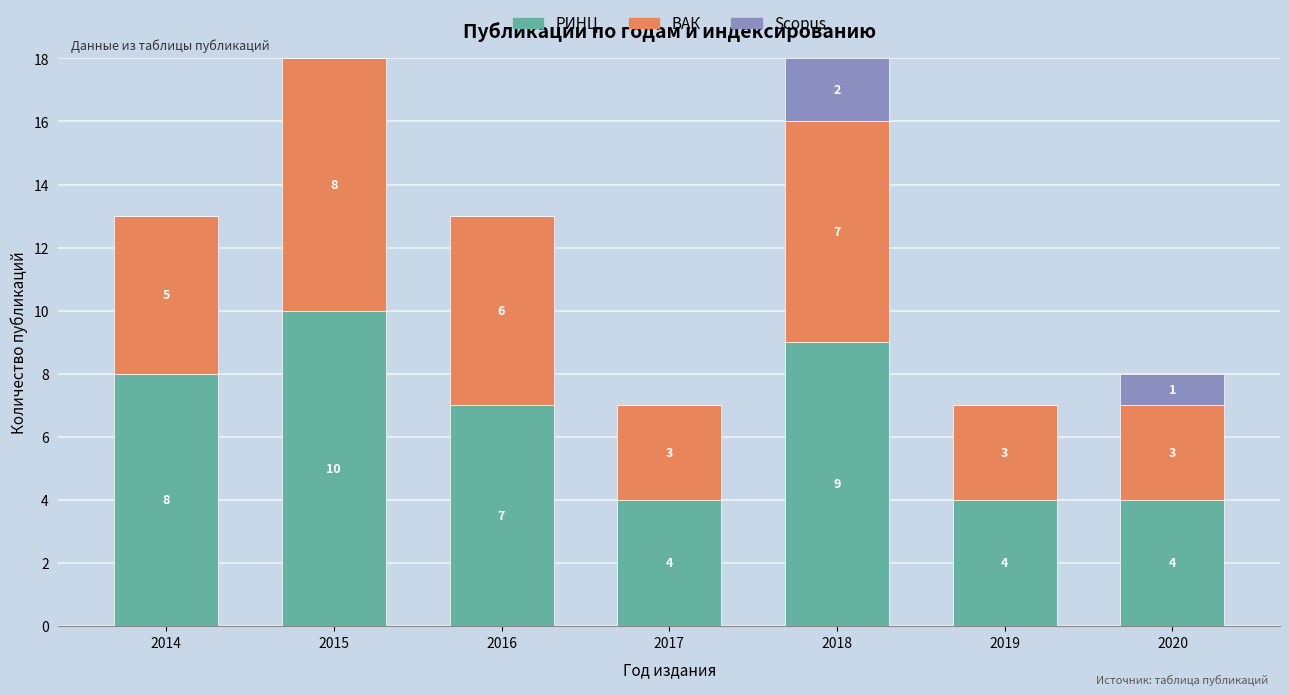

What is the total value across all series at 2017?

7